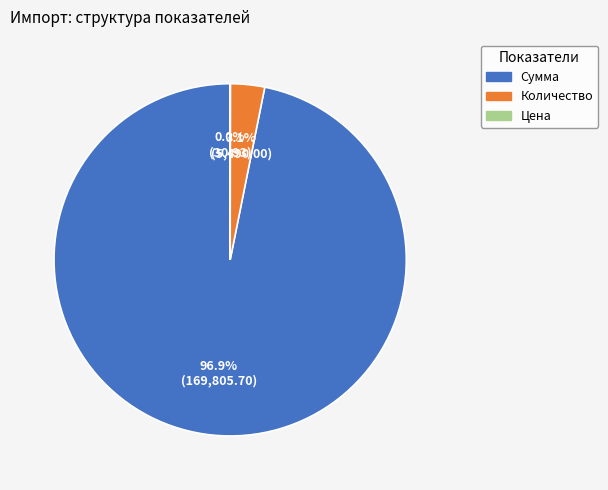

Does any single category account for the majority?

Yes